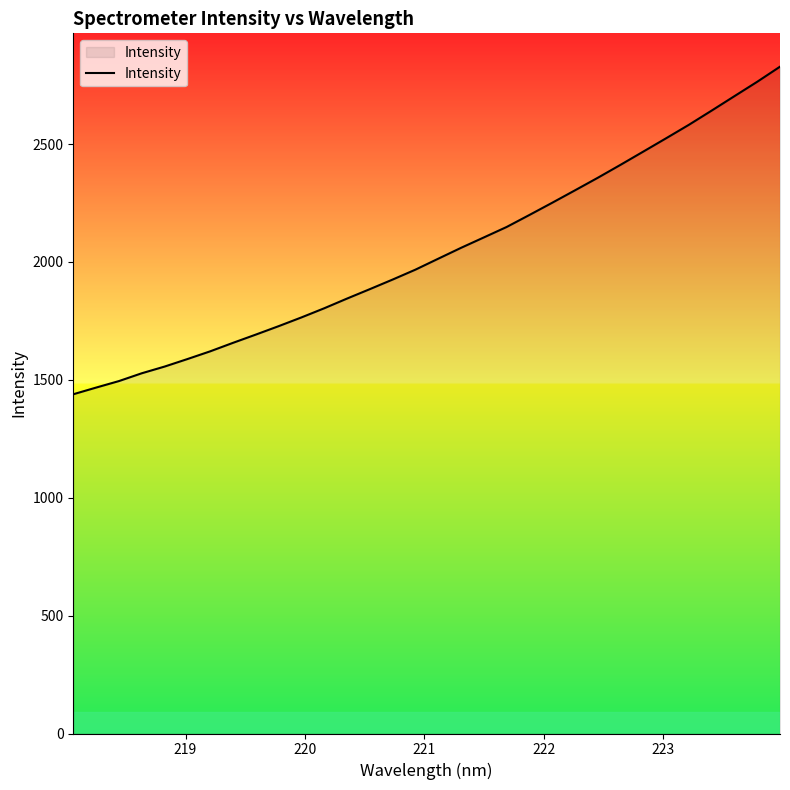

What is the greatest value displayed?

2828.0